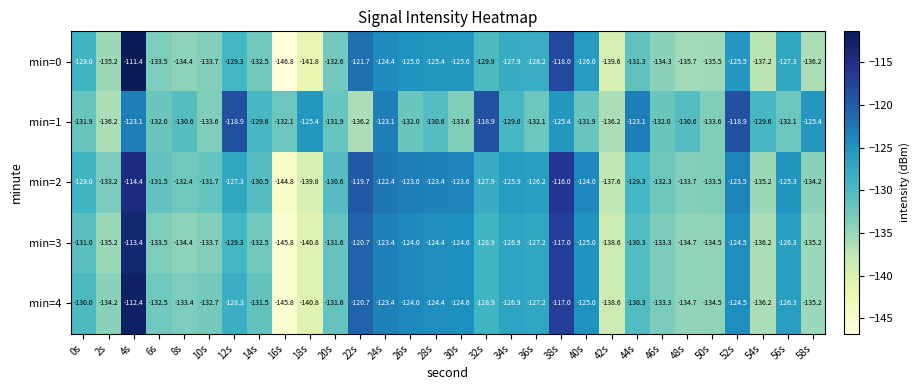

At which label does min=2 reach its peak?

4s